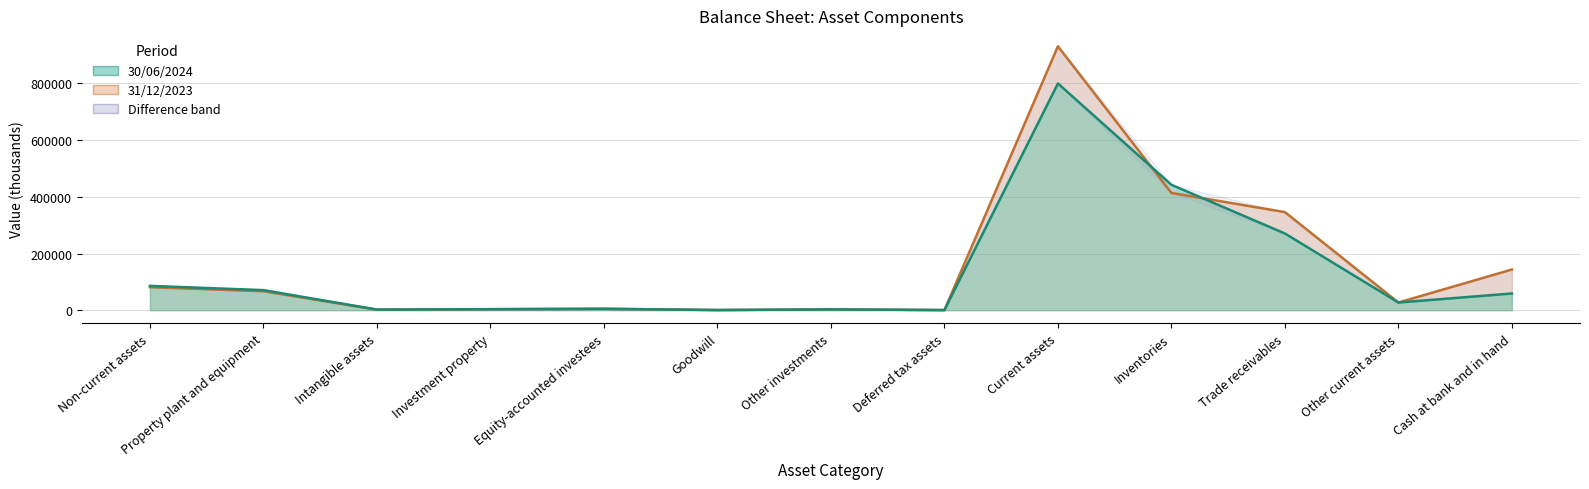

What position from the right is Deferred tax assets?

6